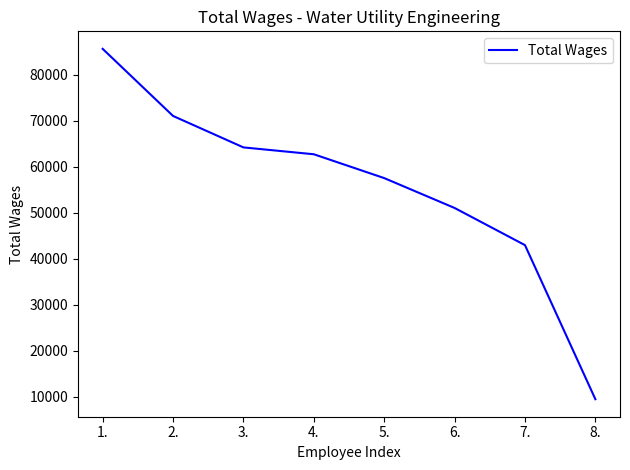

The value at 2. is 46142. True or false?

False